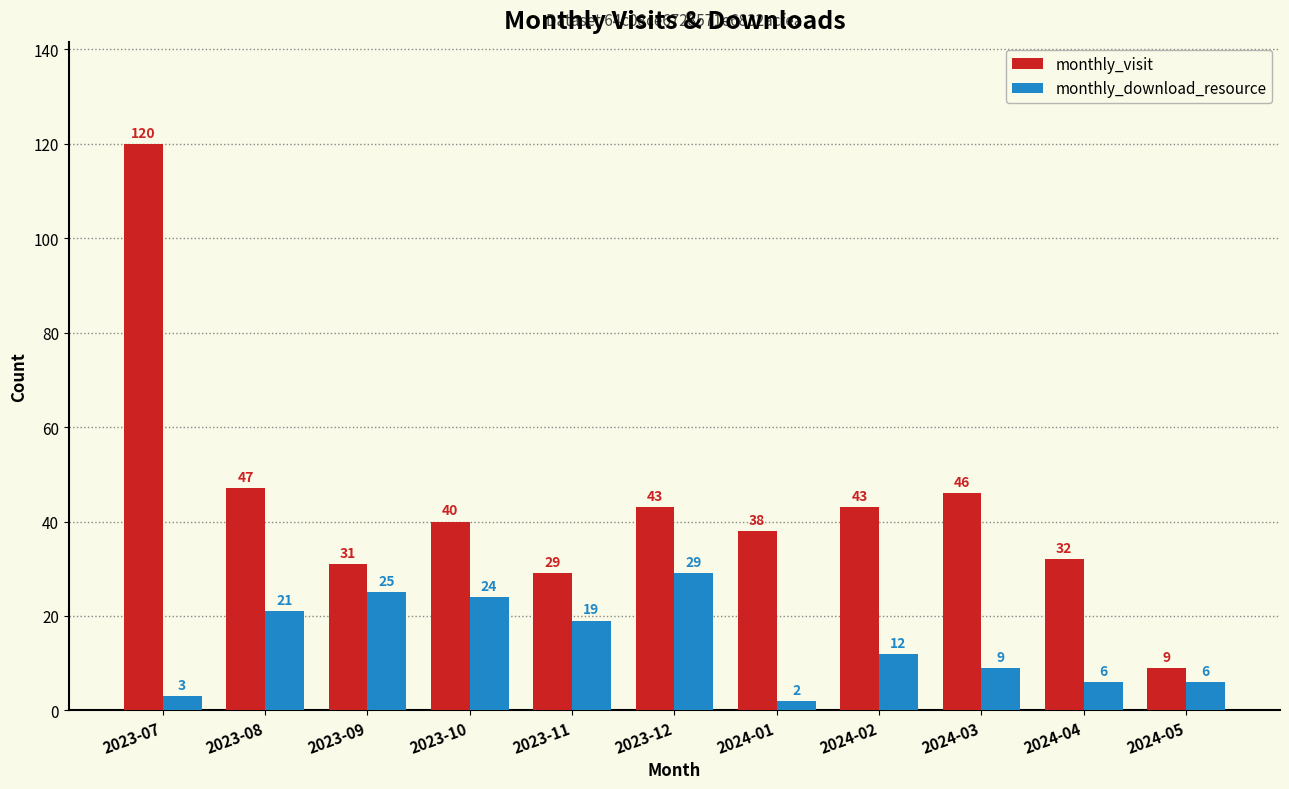

What are all the series names shown in the legend?

monthly_visit, monthly_download_resource